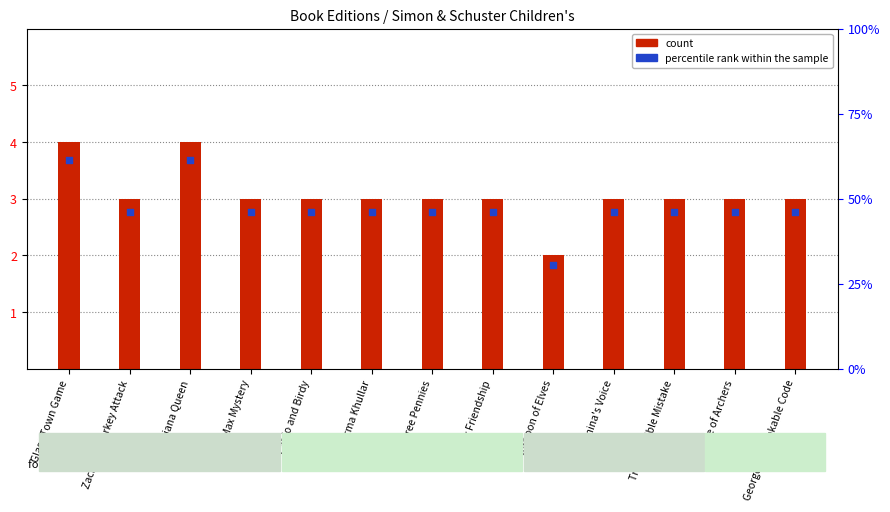

What is the total value across all series at Truly Terrible Mistake?

5.8